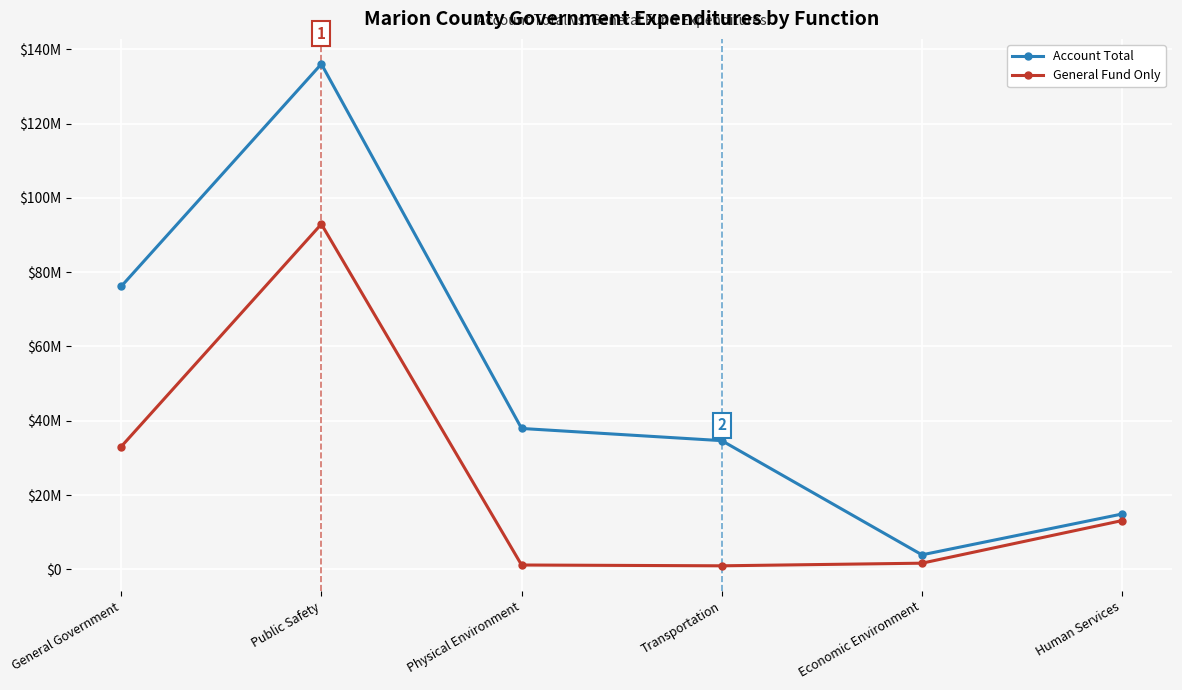

The value of Account Total at Economic Environment is 3896727. True or false?

True